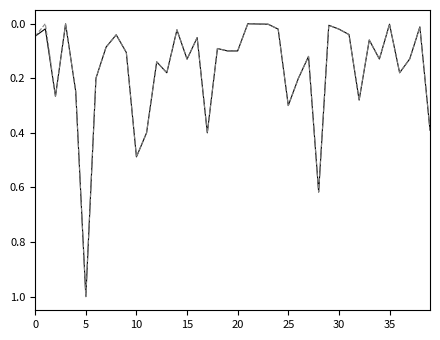

What is the difference between the maximum and second lowest values in the รวมงบประมาณจากแผนการใช้จ่ายทั้งหมด series?

1.0